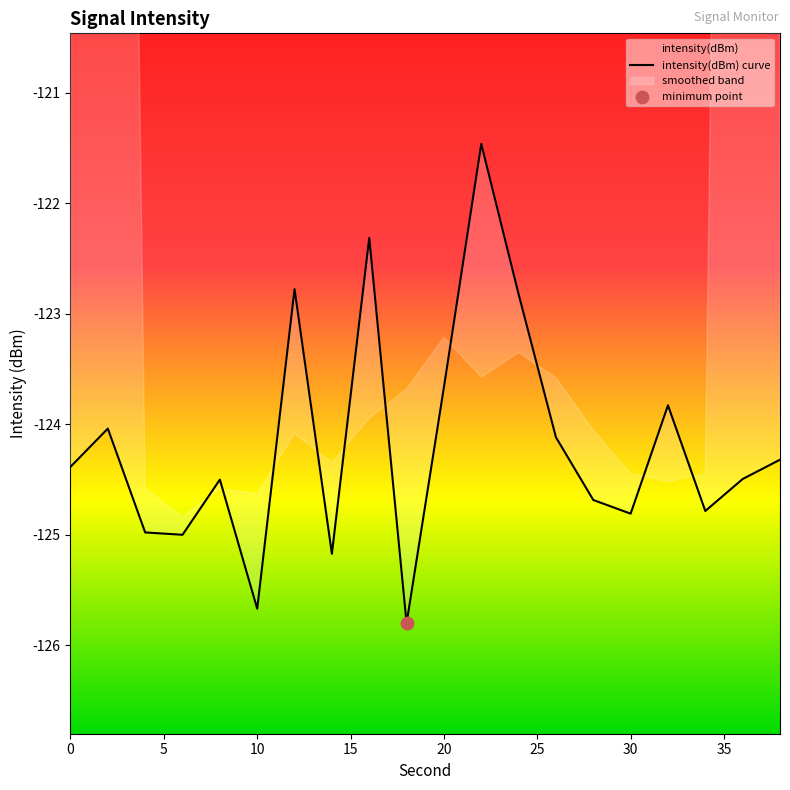

What is the highest value of the intensity(dBm) series?

-121.5